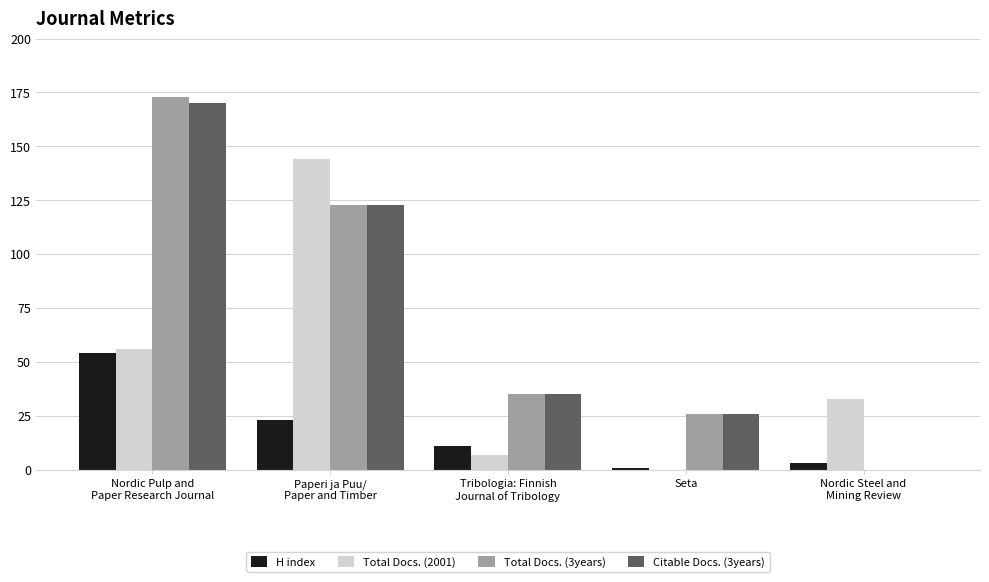

True or false: Citable Docs. (3years) has a value of 46 at Seta.

False